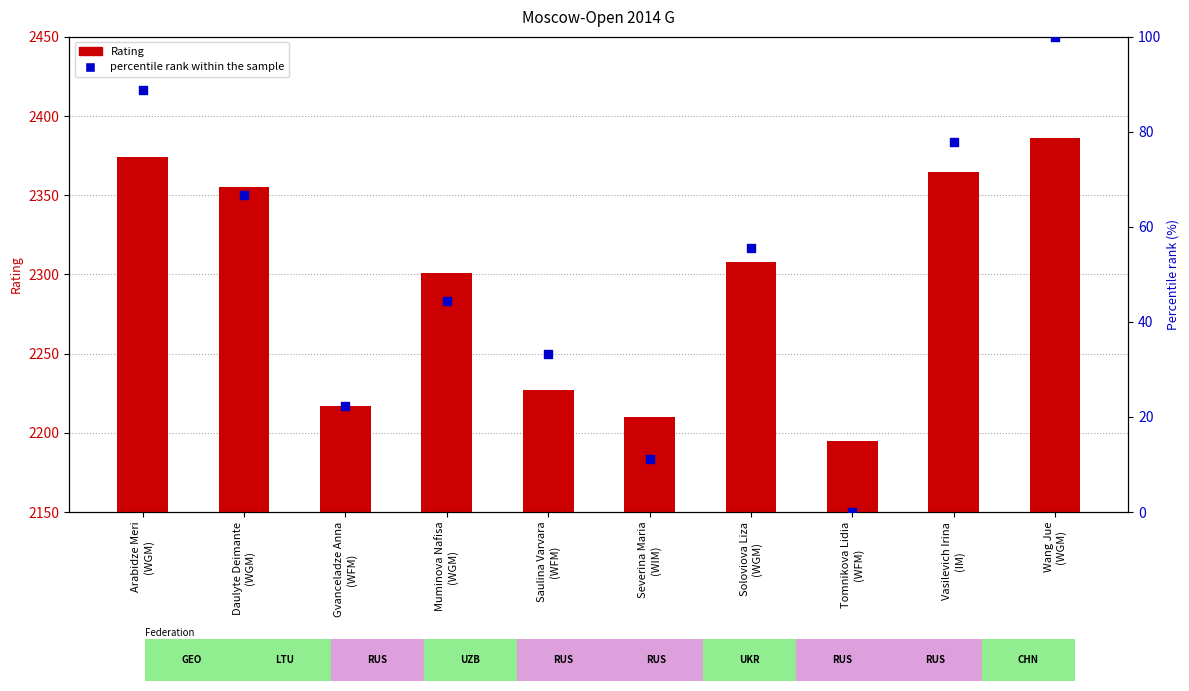

Which series contains the highest Y value?

Rating